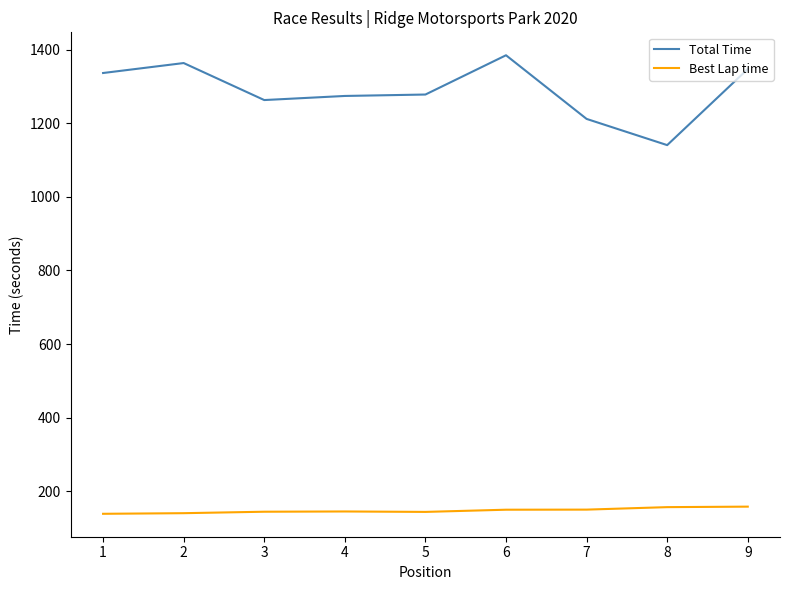

What is the total value across all series at 4?

1419.3